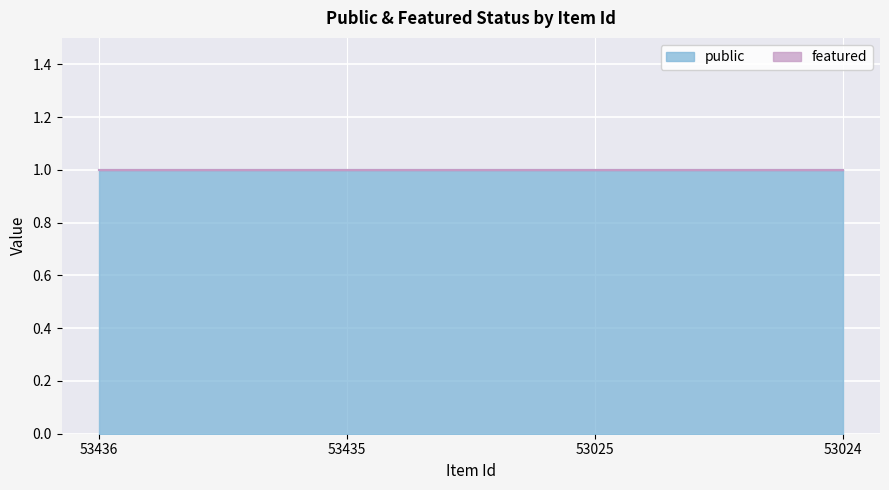

Which series has the largest range (max minus min)?

public